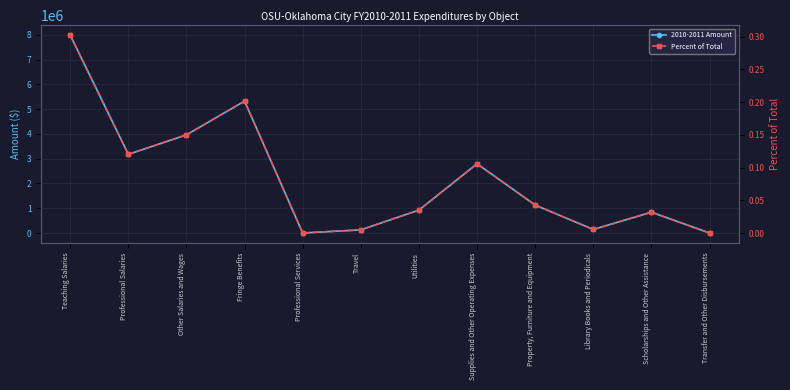

What is the maximum value shown in the chart?

7990157.0